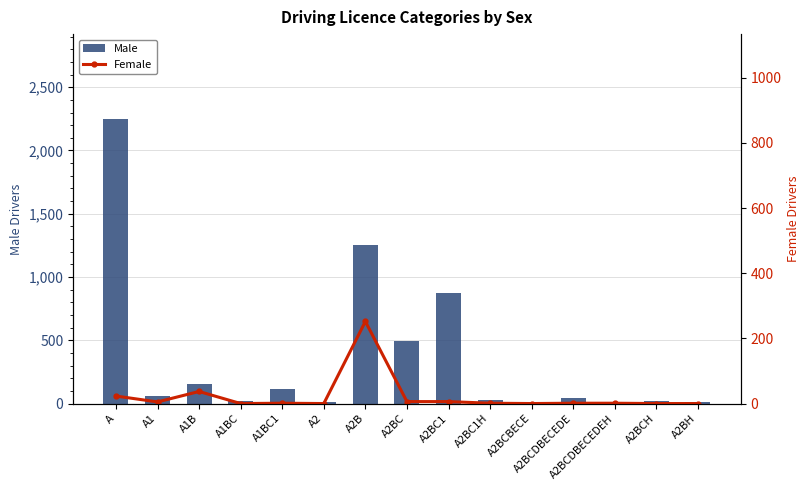

What value does the Male series have at A1?

60